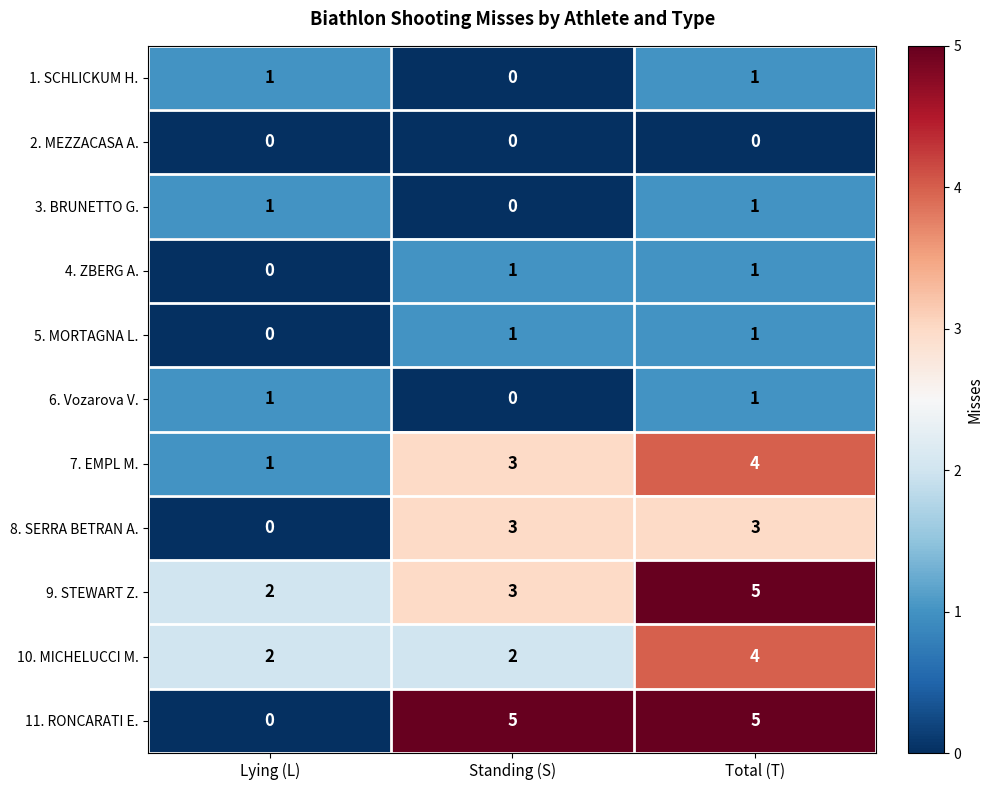

Count the 7. EMPL M. values in the range 1 to 4.

3